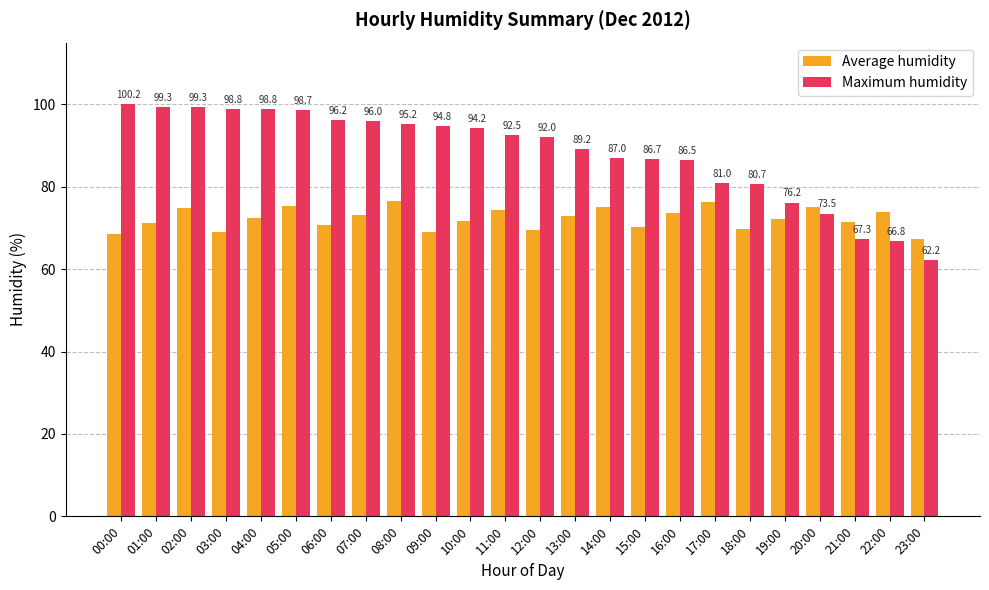

What value does the Average humidity series have at 17:00?

76.2